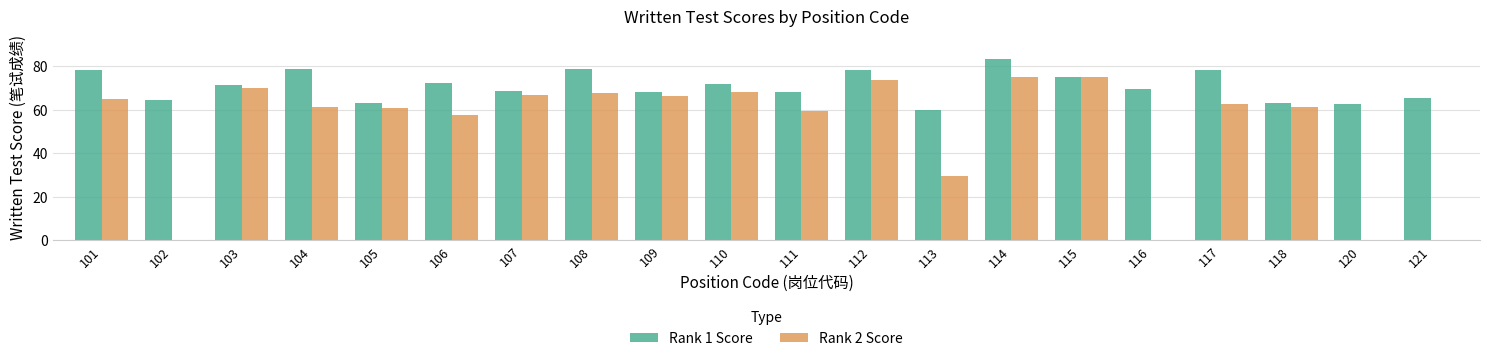

Rank the series at 110 from lowest to highest value.

Rank 2 Score, Rank 1 Score